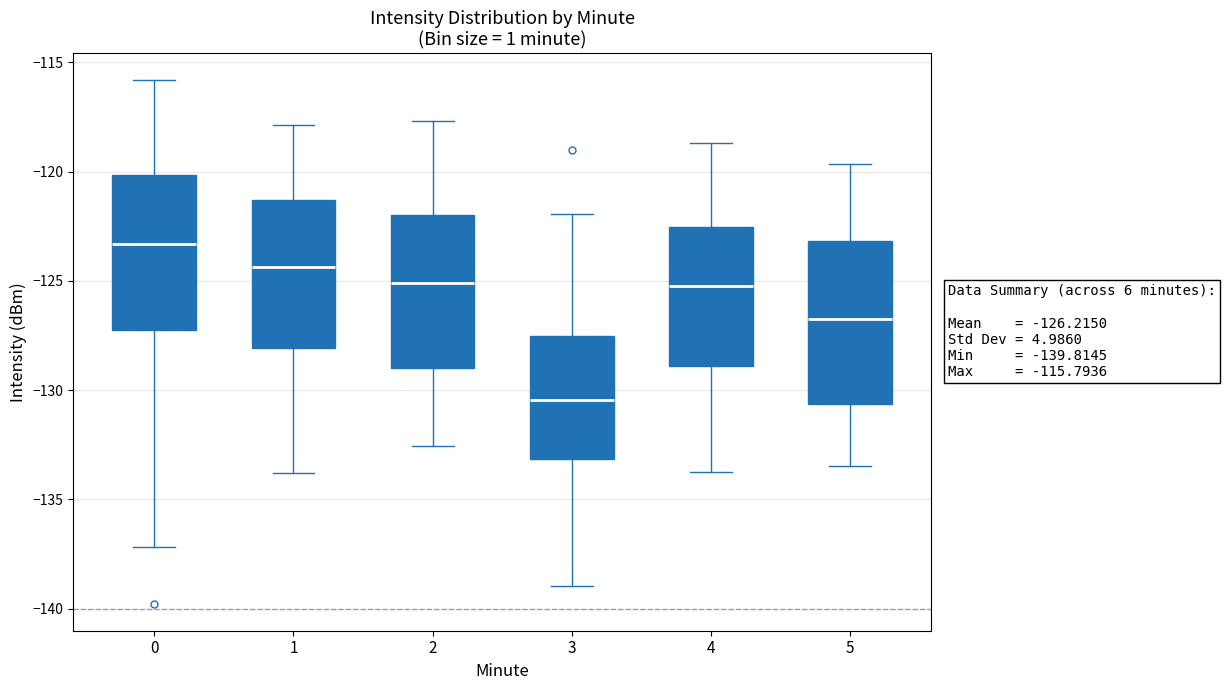

Which box has the highest median line?

0